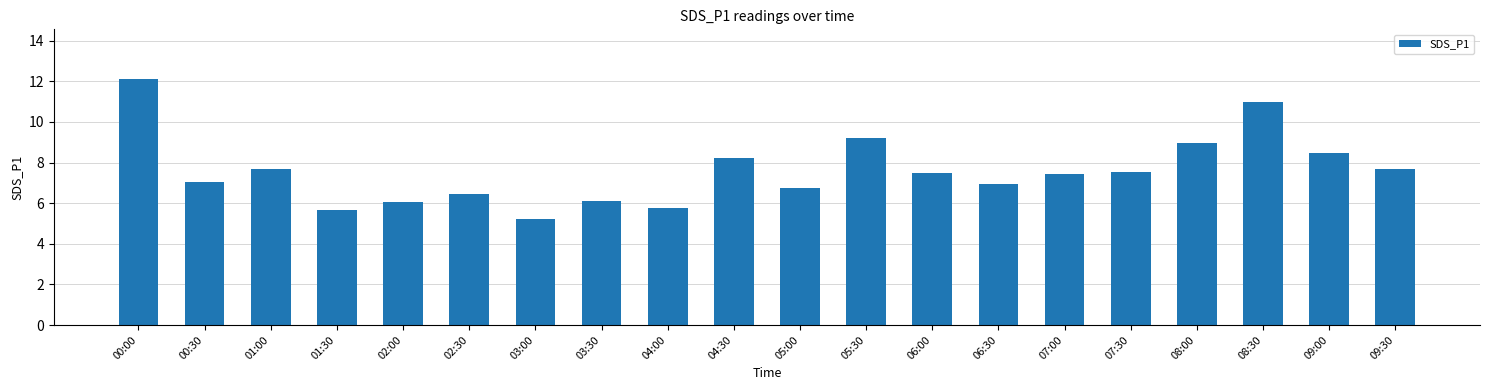

Reading right to left, transcribe all the data shown in this chart.

7.7	8.5	11.0	9.0	7.5	7.4	6.9	7.5	9.2	6.8	8.2	5.8	6.1	5.2	6.5	6.1	5.7	7.7	7.0	12.1